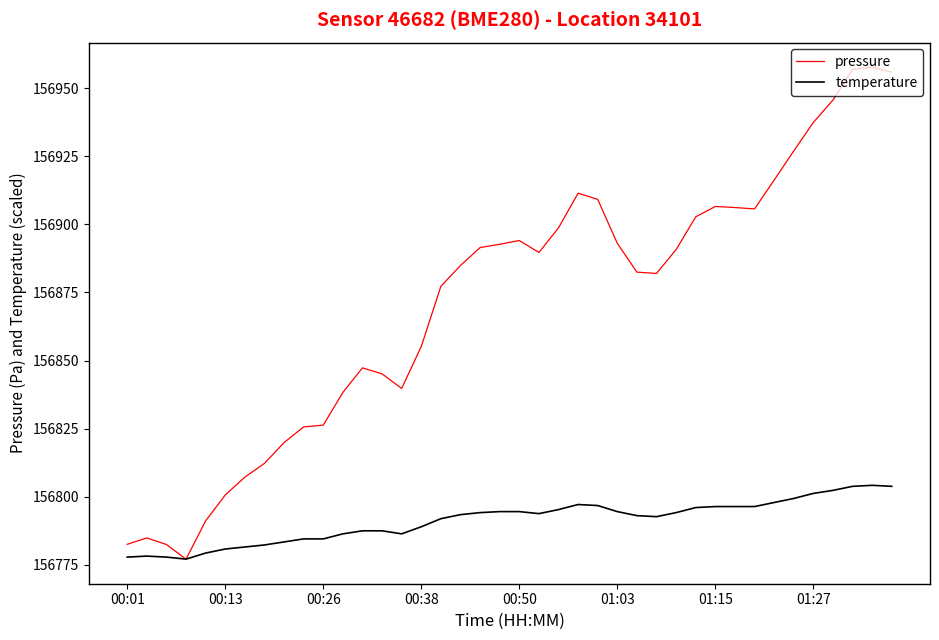

Which series has the largest total across all categories?

pressure